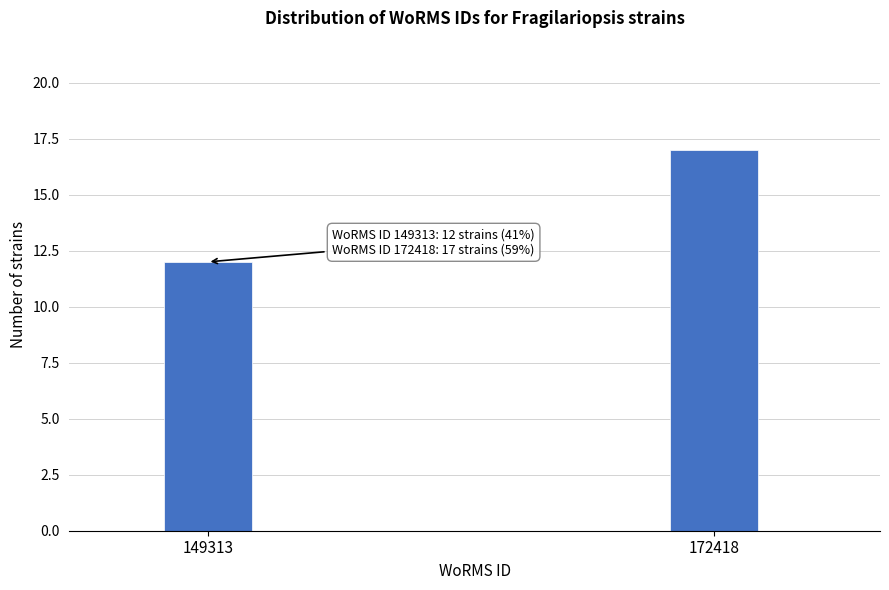

Reading left to right, extract all data points from this chart.

12	17